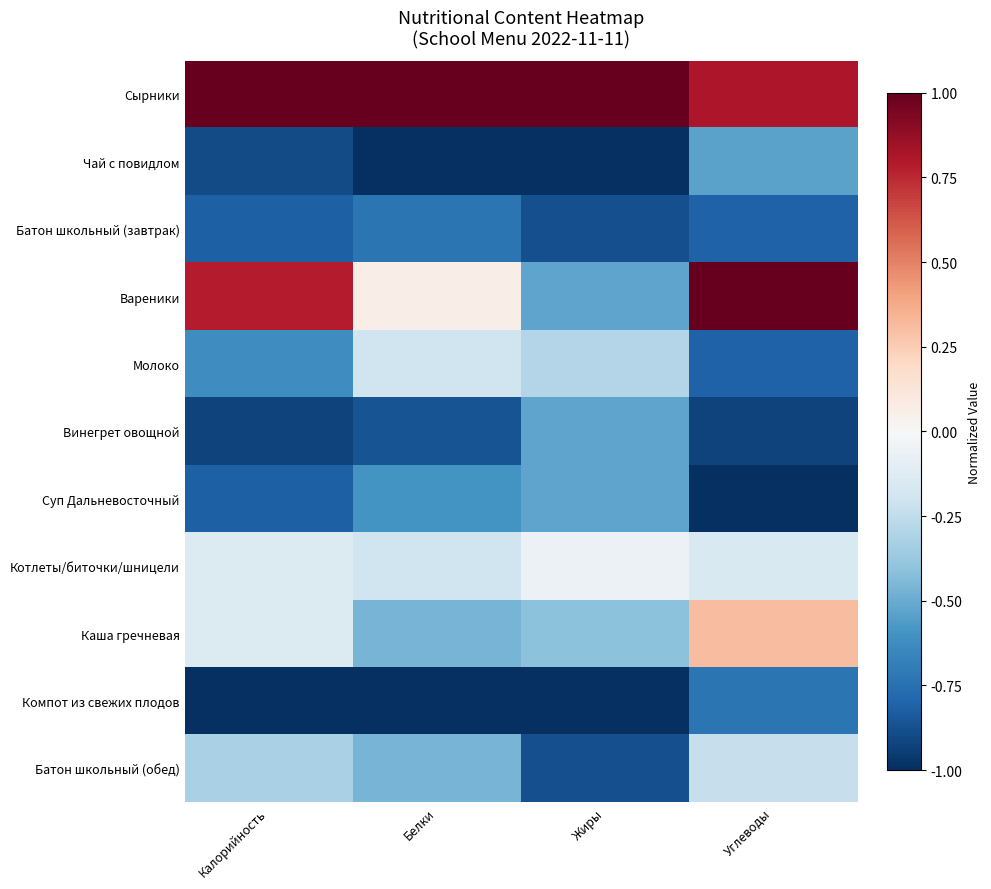

What is the total value across all series at Белки?

-4.5